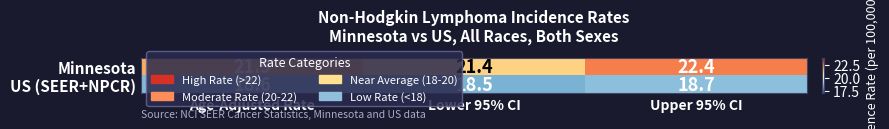

Between Age-Adjusted Rate and Upper 95% CI, which series saw the biggest shift?

Minnesota